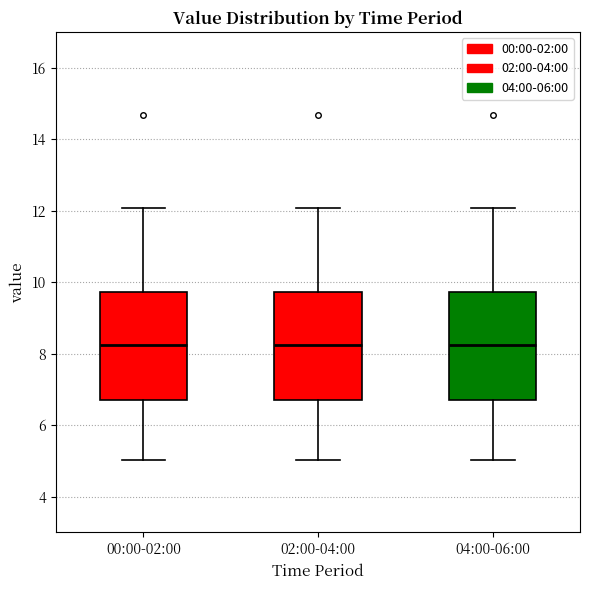

Where is the upper edge of the box for 00:00-02:00 on the y-axis? The values are not printed on the chart, so give them approximately, as read against the axis.

9.8